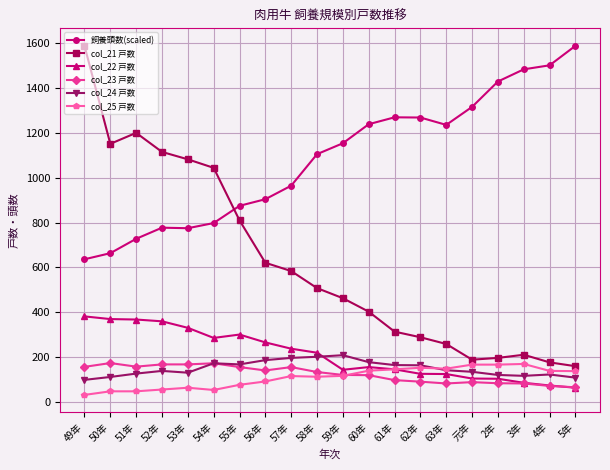

What position from the right is 元年?

5